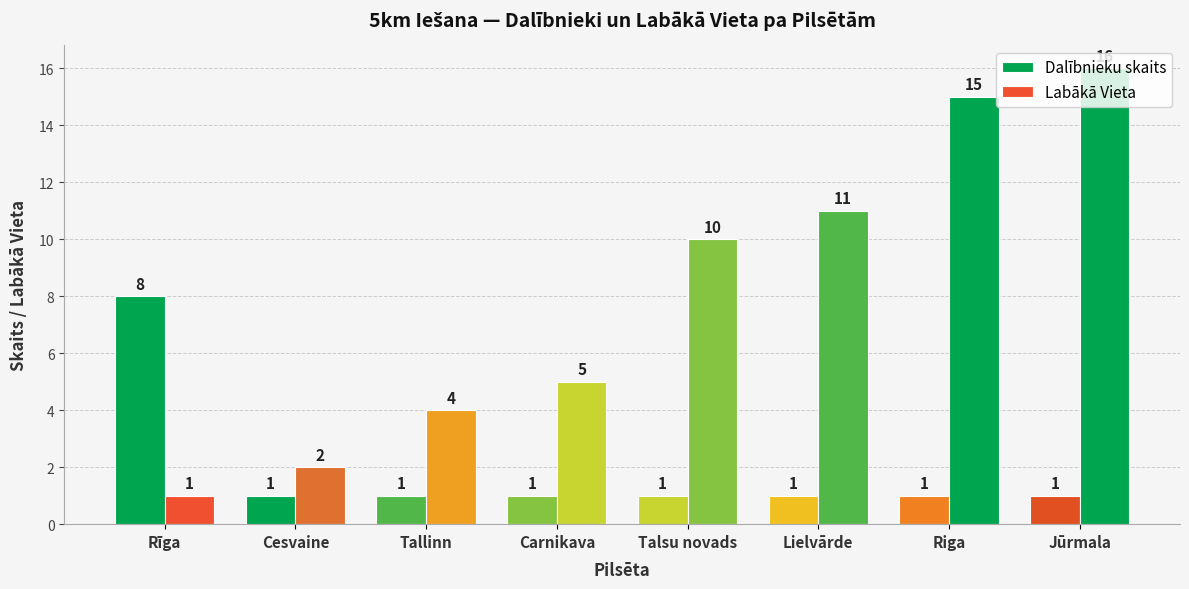

At how many categories does at least one series exceed 10?

3